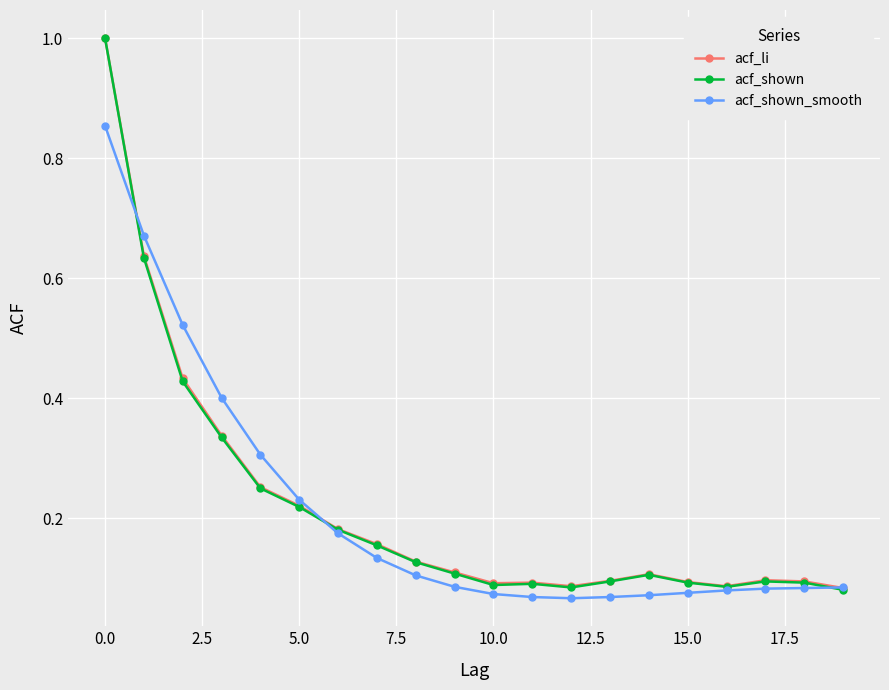

True or false: acf_li has more than 0 points higher than both neighbors.

True